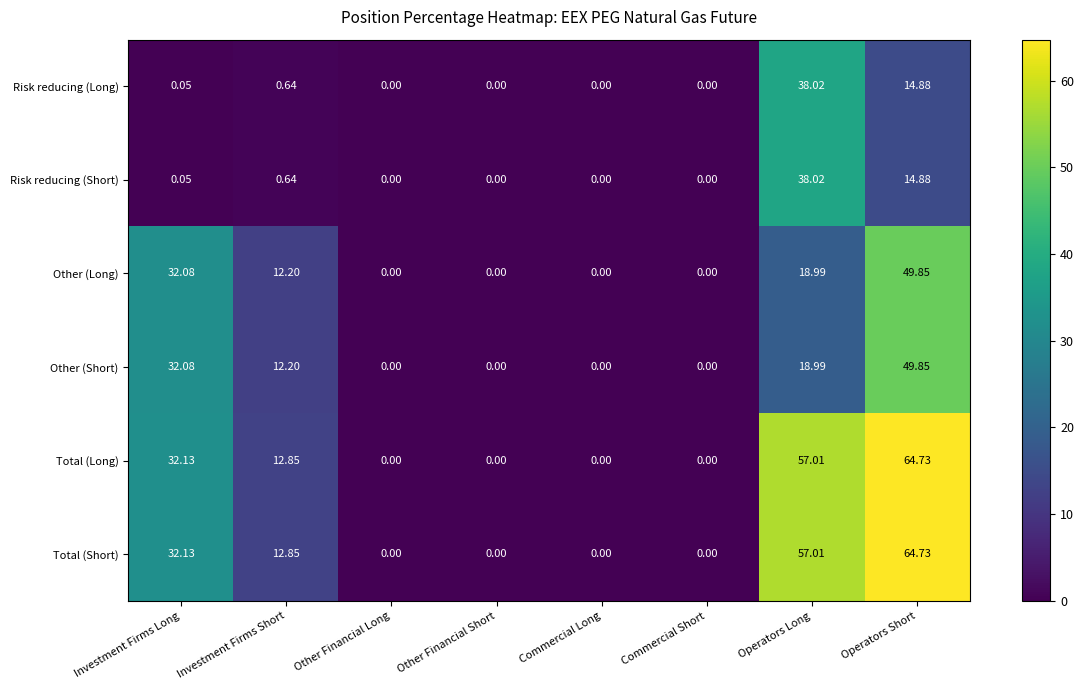

At which category is the sum across all series the highest?

Operators Short